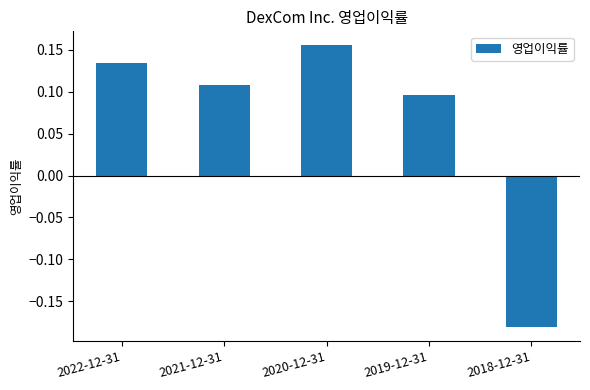

Which has a higher value, 2021-12-31 or 2019-12-31?

2021-12-31